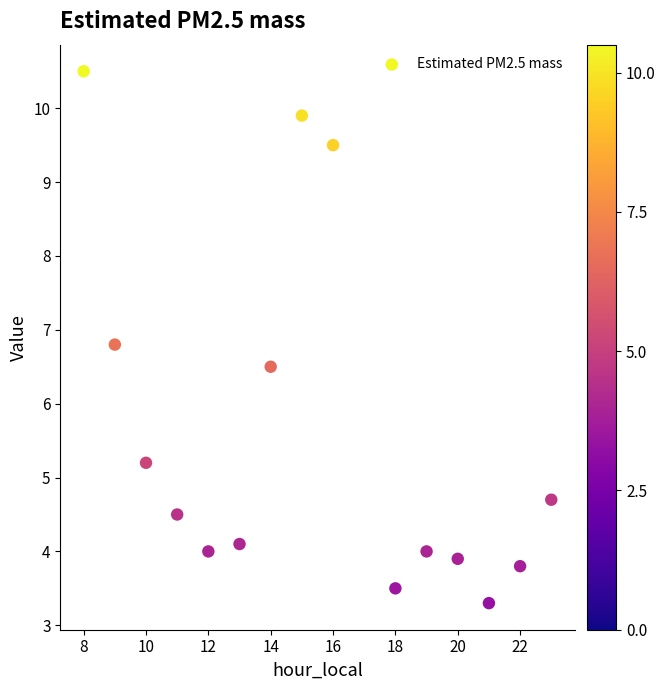

What is the range of X values (max minus min)?

15.0